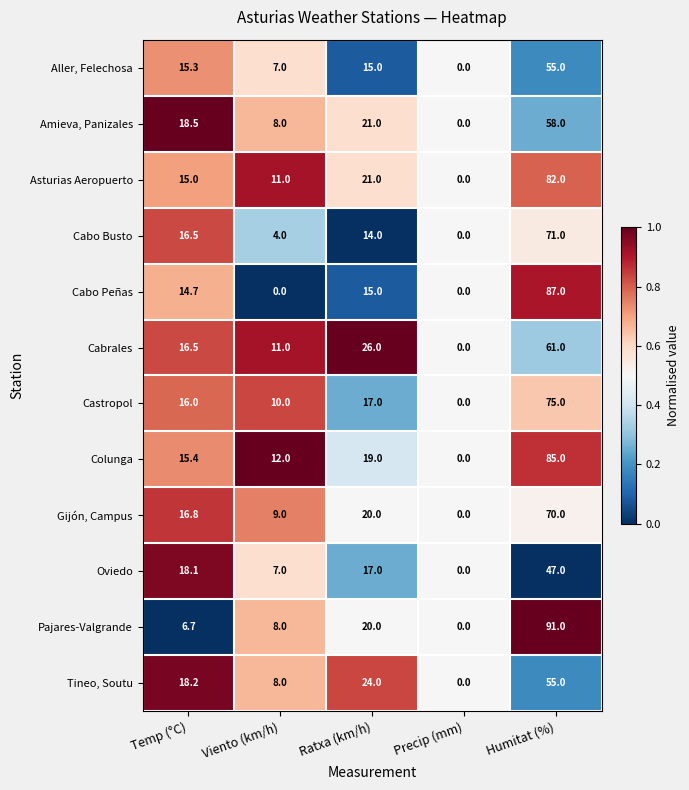

What is the difference between the maximum and minimum values in the Amieva, Panizales series?

58.0